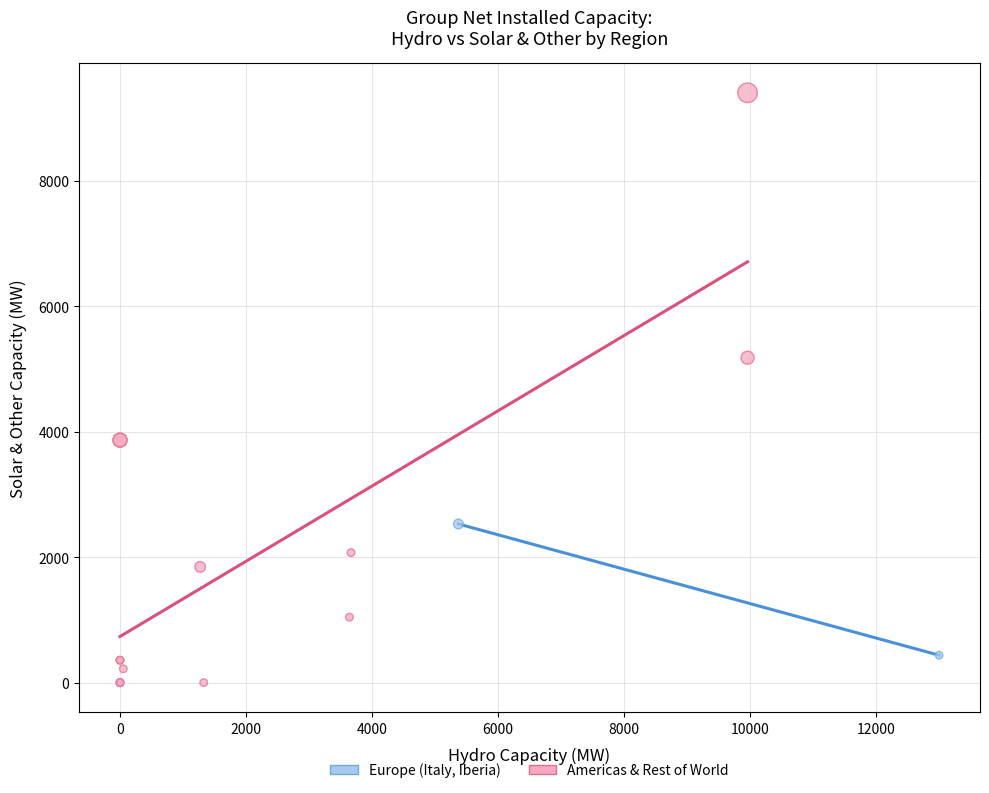

Which series has the widest spread of Y values?

Americas & Rest of World